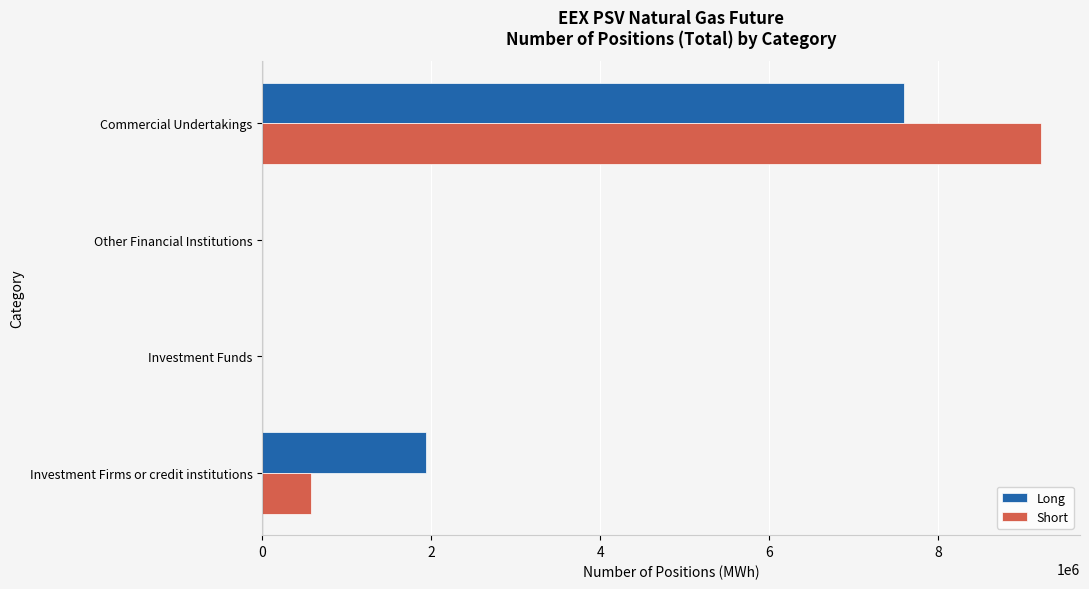

True or false: Long has a value of 1933272 at Investment Firms or credit institutions.

True